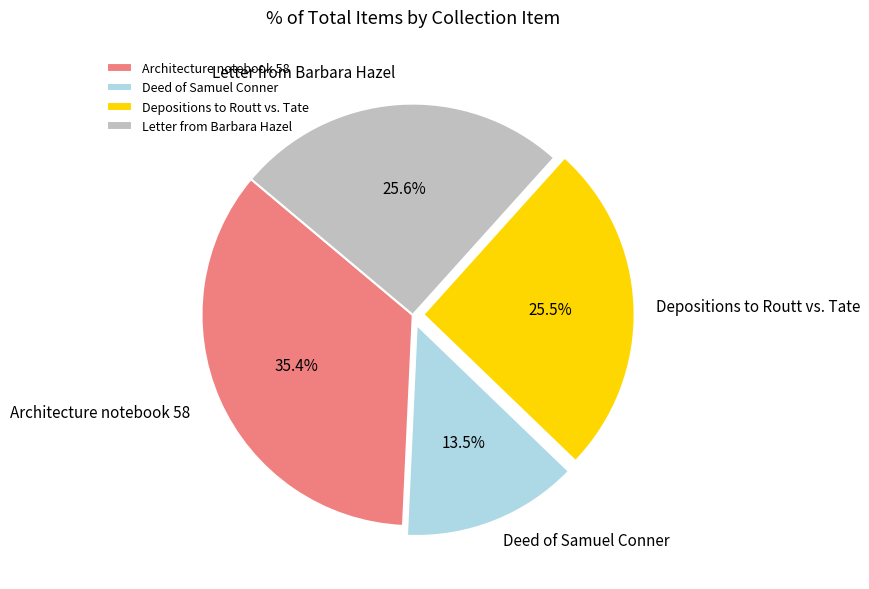

Count the number of slices in the pie.

4